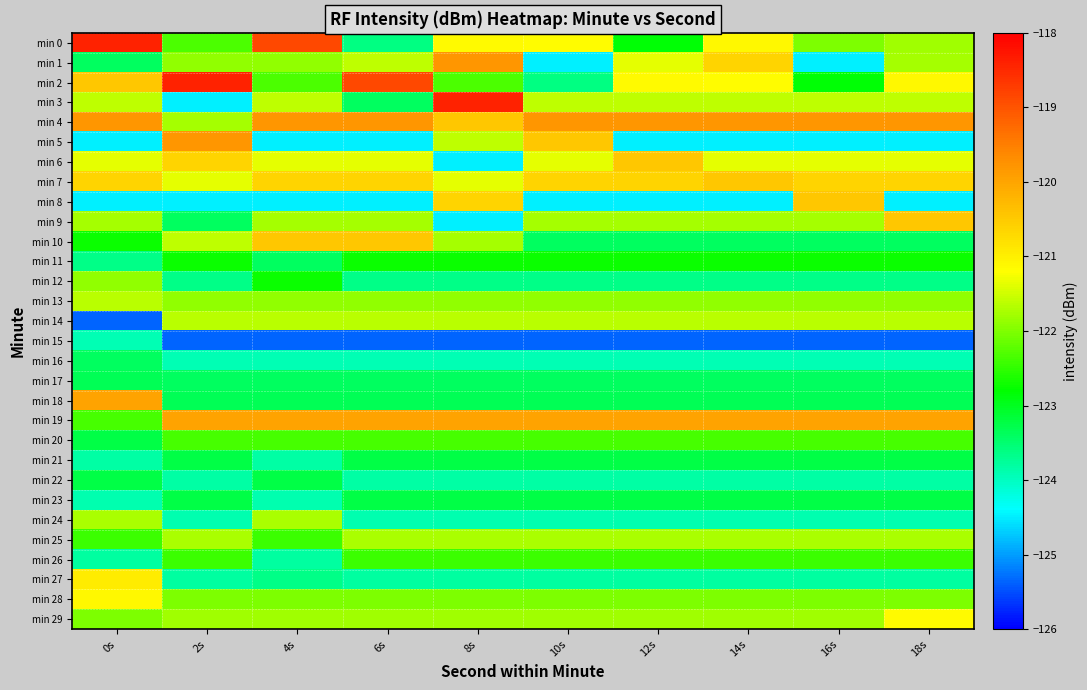

Reading left to right, transcribe all the data shown in this chart.

min 0: 0s=-118.4	2s=-122.3	4s=-118.9	6s=-123.6	8s=-121.1	10s=-121.2	12s=-122.8	14s=-121.1	16s=-122.0	18s=-121.8
min 1: 0s=-123.4	2s=-121.9	4s=-121.9	6s=-121.6	8s=-119.8	10s=-124.5	12s=-121.4	14s=-120.6	16s=-124.5	18s=-121.8
min 2: 0s=-120.5	2s=-118.4	4s=-122.3	6s=-118.9	8s=-122.3	10s=-123.6	12s=-121.1	14s=-121.2	16s=-122.8	18s=-121.1
min 3: 0s=-121.6	2s=-124.5	4s=-121.6	6s=-123.4	8s=-118.4	10s=-121.6	12s=-121.6	14s=-121.6	16s=-121.6	18s=-121.6
min 4: 0s=-119.8	2s=-121.8	4s=-119.8	6s=-119.8	8s=-120.5	10s=-119.8	12s=-119.8	14s=-119.8	16s=-119.8	18s=-119.8
min 5: 0s=-124.5	2s=-119.8	4s=-124.5	6s=-124.5	8s=-121.6	10s=-120.5	12s=-124.5	14s=-124.5	16s=-124.5	18s=-124.5
min 6: 0s=-121.4	2s=-120.6	4s=-121.4	6s=-121.4	8s=-124.5	10s=-121.4	12s=-120.5	14s=-121.4	16s=-121.4	18s=-121.4
min 7: 0s=-120.6	2s=-121.4	4s=-120.6	6s=-120.6	8s=-121.4	10s=-120.6	12s=-120.6	14s=-120.5	16s=-120.6	18s=-120.6
min 8: 0s=-124.5	2s=-124.5	4s=-124.5	6s=-124.5	8s=-120.6	10s=-124.5	12s=-124.5	14s=-124.5	16s=-120.5	18s=-124.5
min 9: 0s=-121.8	2s=-123.4	4s=-121.8	6s=-121.8	8s=-124.5	10s=-121.8	12s=-121.8	14s=-121.8	16s=-121.8	18s=-120.5
min 10: 0s=-122.7	2s=-121.6	4s=-120.5	6s=-120.5	8s=-121.8	10s=-123.4	12s=-123.4	14s=-123.4	16s=-123.4	18s=-123.4
min 11: 0s=-123.6	2s=-122.7	4s=-123.4	6s=-122.7	8s=-122.7	10s=-122.7	12s=-122.7	14s=-122.7	16s=-122.7	18s=-122.7
min 12: 0s=-121.9	2s=-123.6	4s=-122.7	6s=-123.6	8s=-123.6	10s=-123.6	12s=-123.6	14s=-123.6	16s=-123.6	18s=-123.6
min 13: 0s=-121.7	2s=-121.9	4s=-121.9	6s=-121.9	8s=-121.9	10s=-121.9	12s=-121.9	14s=-121.9	16s=-121.9	18s=-121.9
min 14: 0s=-125.4	2s=-121.7	4s=-121.7	6s=-121.7	8s=-121.7	10s=-121.7	12s=-121.7	14s=-121.7	16s=-121.7	18s=-121.7
min 15: 0s=-123.9	2s=-125.4	4s=-125.4	6s=-125.4	8s=-125.4	10s=-125.4	12s=-125.4	14s=-125.4	16s=-125.4	18s=-125.4
min 16: 0s=-123.4	2s=-123.9	4s=-123.9	6s=-123.9	8s=-123.9	10s=-123.9	12s=-123.9	14s=-123.9	16s=-123.9	18s=-123.9
min 17: 0s=-123.3	2s=-123.4	4s=-123.4	6s=-123.4	8s=-123.4	10s=-123.4	12s=-123.4	14s=-123.4	16s=-123.4	18s=-123.4
min 18: 0s=-120.0	2s=-123.3	4s=-123.3	6s=-123.3	8s=-123.3	10s=-123.3	12s=-123.3	14s=-123.3	16s=-123.3	18s=-123.3
min 19: 0s=-122.4	2s=-120.0	4s=-120.0	6s=-120.0	8s=-120.0	10s=-120.0	12s=-120.0	14s=-120.0	16s=-120.0	18s=-120.0
min 20: 0s=-123.2	2s=-122.4	4s=-122.4	6s=-122.4	8s=-122.4	10s=-122.4	12s=-122.4	14s=-122.4	16s=-122.4	18s=-122.4
min 21: 0s=-123.8	2s=-123.2	4s=-123.8	6s=-123.2	8s=-123.2	10s=-123.2	12s=-123.2	14s=-123.2	16s=-123.2	18s=-123.2
min 22: 0s=-123.2	2s=-123.8	4s=-123.2	6s=-123.8	8s=-123.8	10s=-123.8	12s=-123.8	14s=-123.8	16s=-123.8	18s=-123.8
min 23: 0s=-123.9	2s=-123.2	4s=-123.9	6s=-123.2	8s=-123.2	10s=-123.2	12s=-123.2	14s=-123.2	16s=-123.2	18s=-123.2
min 24: 0s=-121.7	2s=-123.9	4s=-121.7	6s=-123.9	8s=-123.9	10s=-123.9	12s=-123.9	14s=-123.9	16s=-123.9	18s=-123.9
min 25: 0s=-122.4	2s=-121.7	4s=-122.4	6s=-121.7	8s=-121.7	10s=-121.7	12s=-121.7	14s=-121.7	16s=-121.7	18s=-121.7
min 26: 0s=-123.8	2s=-122.4	4s=-123.8	6s=-122.4	8s=-122.4	10s=-122.4	12s=-122.4	14s=-122.4	16s=-122.4	18s=-122.4
min 27: 0s=-120.9	2s=-123.8	4s=-123.6	6s=-123.8	8s=-123.8	10s=-123.8	12s=-123.8	14s=-123.8	16s=-123.8	18s=-123.8
min 28: 0s=-121.1	2s=-122.0	4s=-122.0	6s=-122.0	8s=-122.0	10s=-122.0	12s=-122.0	14s=-122.0	16s=-122.0	18s=-122.0
min 29: 0s=-122.0	2s=-121.8	4s=-121.8	6s=-121.8	8s=-121.8	10s=-121.8	12s=-121.8	14s=-121.8	16s=-121.8	18s=-121.1